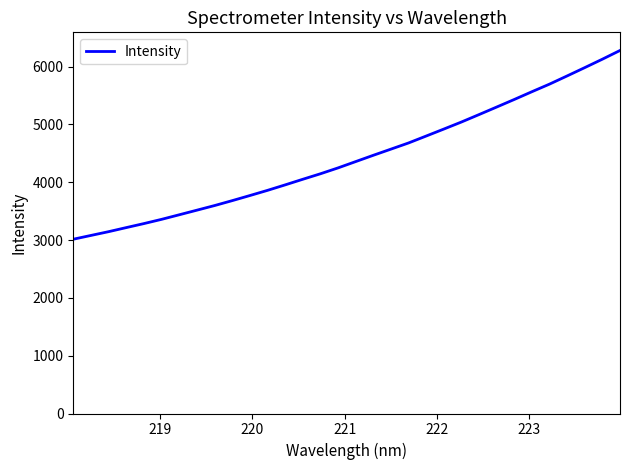

What is the minimum value shown in the chart?

3013.6